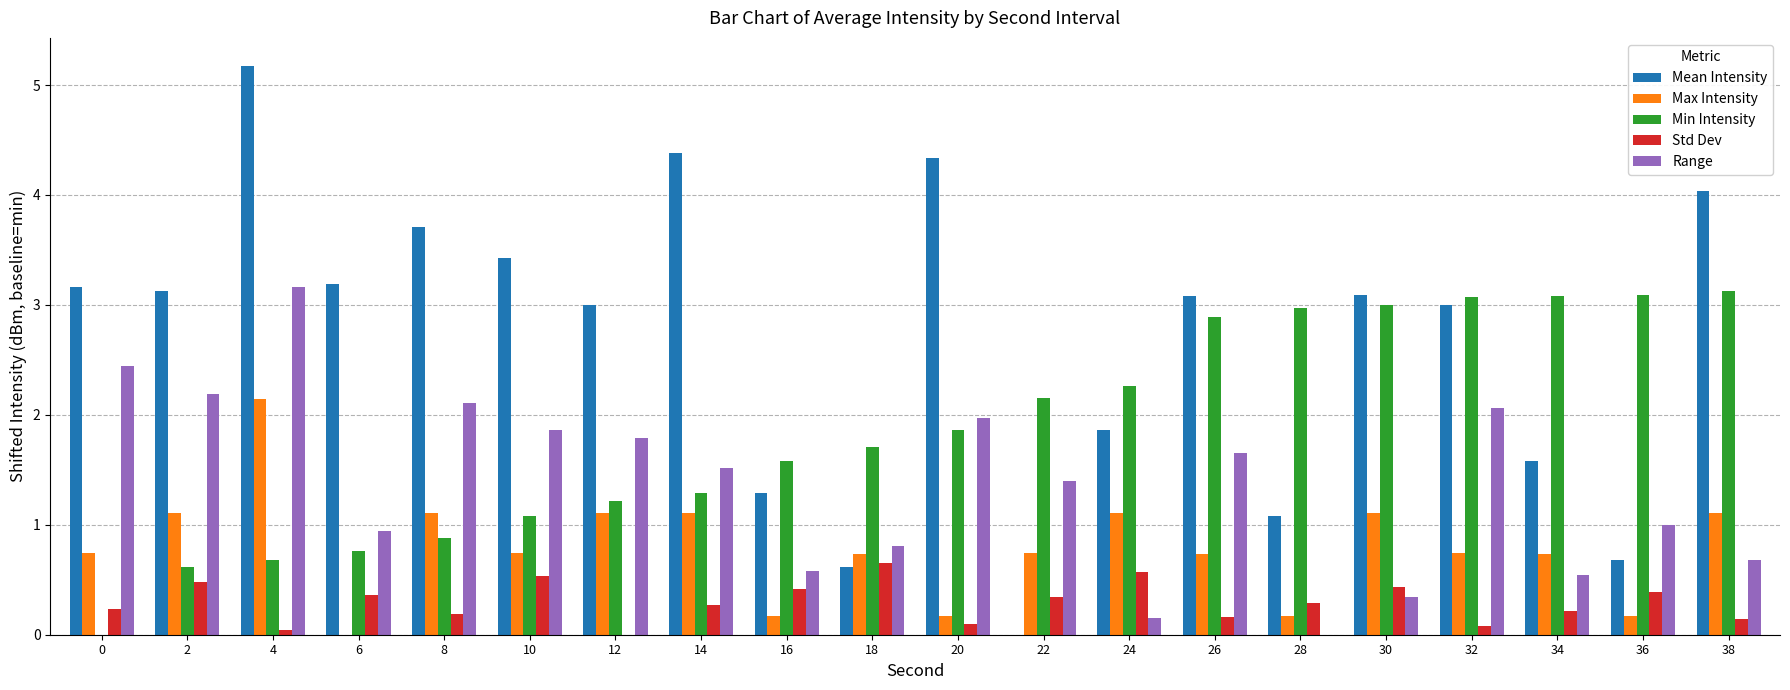

True or false: Max Intensity has a value of 0.7 at 18.

True